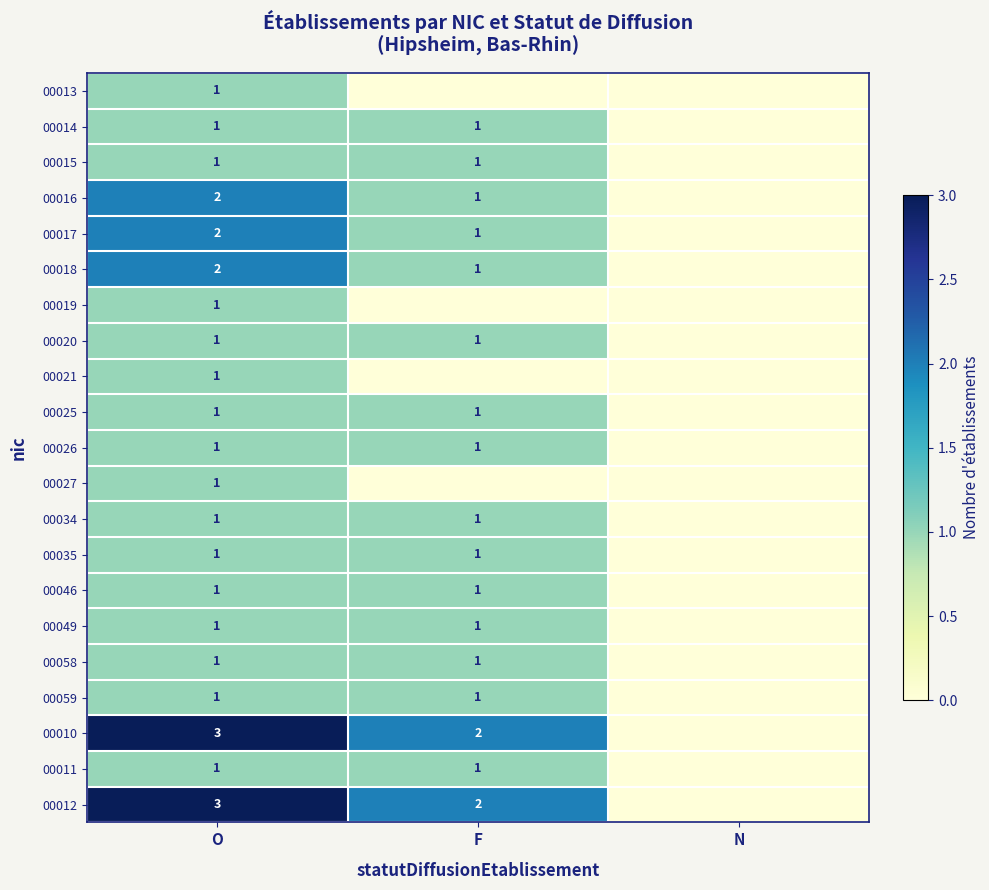

True or false: 00026 has a value of 2 at O.

False